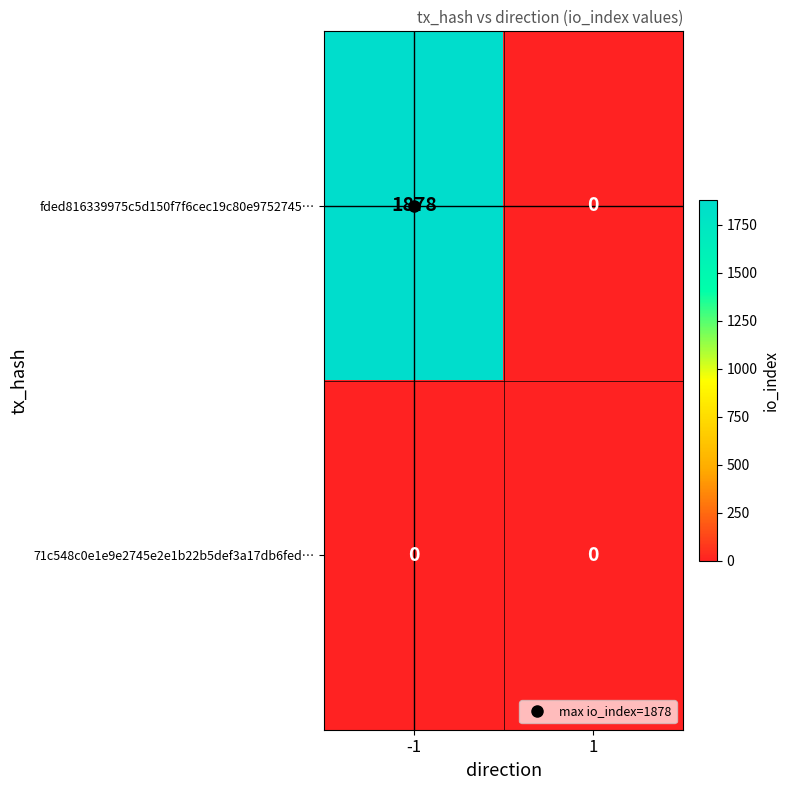

What is the total value across all series at -1?

1878